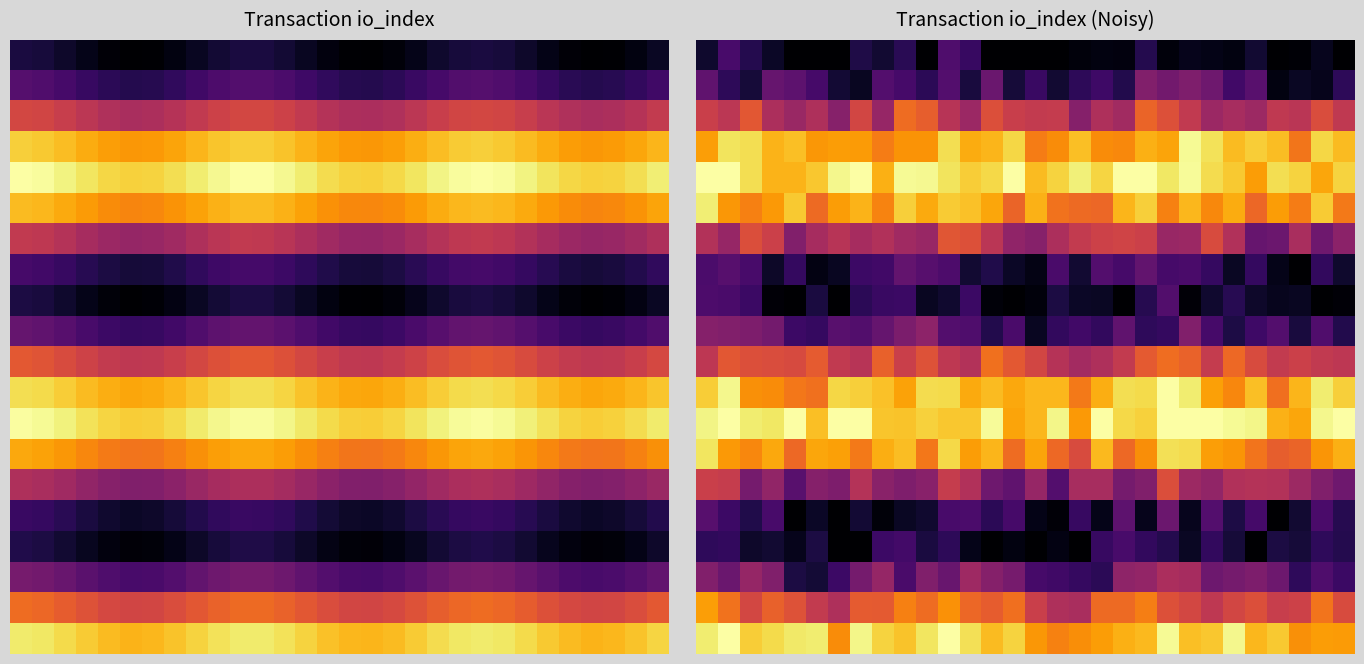

What is the total value across all series at 23?

859.7